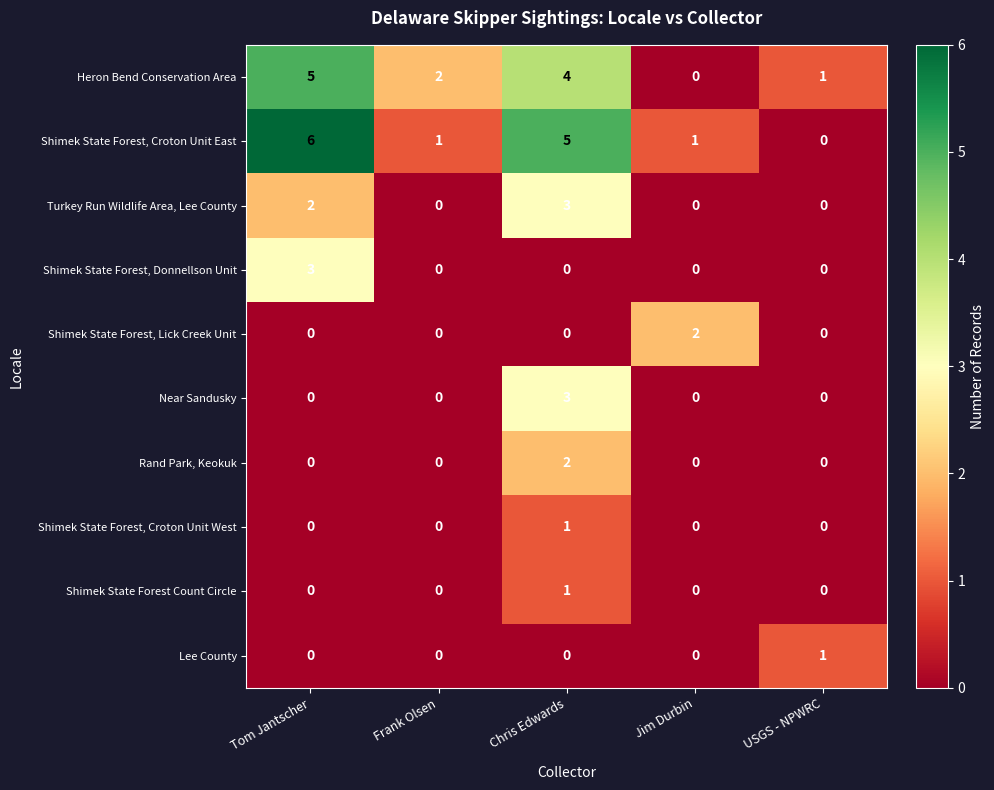

Rank the categories by Heron Bend Conservation Area value from lowest to highest.

Jim Durbin, USGS - NPWRC, Frank Olsen, Chris Edwards, Tom Jantscher